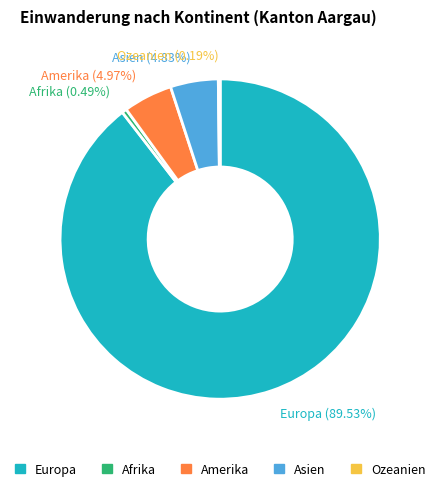

To the nearest percent, what percentage of the pie is Asien?

5%